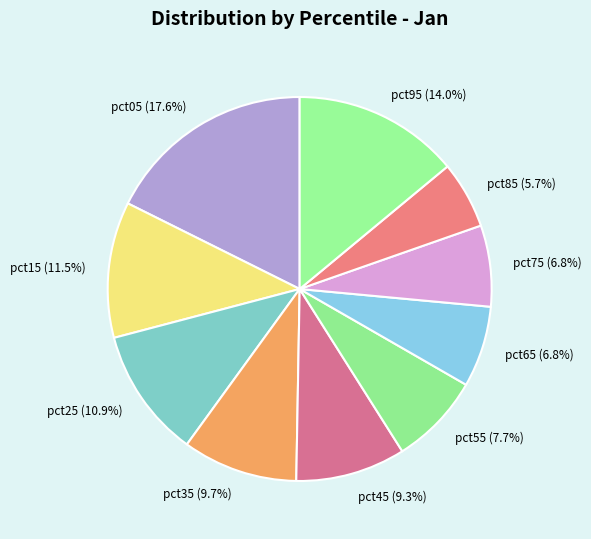

Is it true that pct45 is 9% of the pie?

True